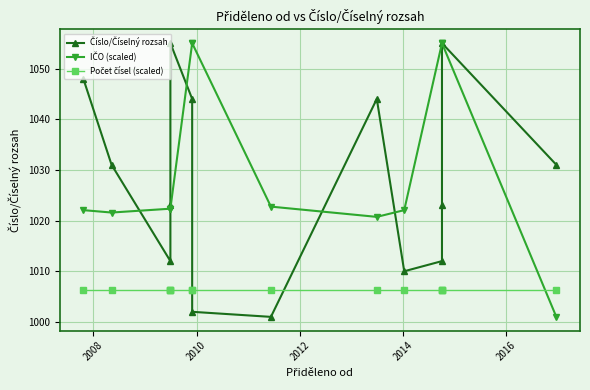

Reading right to left, extract all data points from this chart.

Číslo/Číselný rozsah: 1031.0	1055.0	1023.0	1012.0	1010.0	1044.0	1001.0	1002.0	1044.0	1055.0	1023.0	1012.0	1031.0	1048.0
IČO (scaled): 1001.0	1055.0	1055.0	1055.0	1022.1	1020.7	1022.8	1055.0	1055.0	1022.3	1022.3	1022.3	1021.6	1022.1
Počet čísel (scaled): 1006.4	1006.4	1006.4	1006.4	1006.4	1006.4	1006.4	1006.4	1006.4	1006.4	1006.4	1006.4	1006.4	1006.4